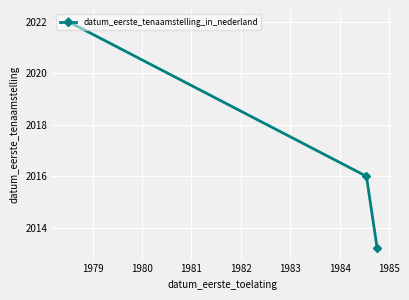

How many data points does each series have?

3